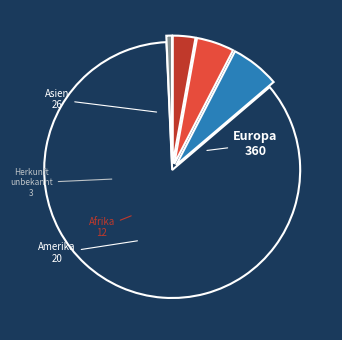

How many slices are in this pie chart?

5